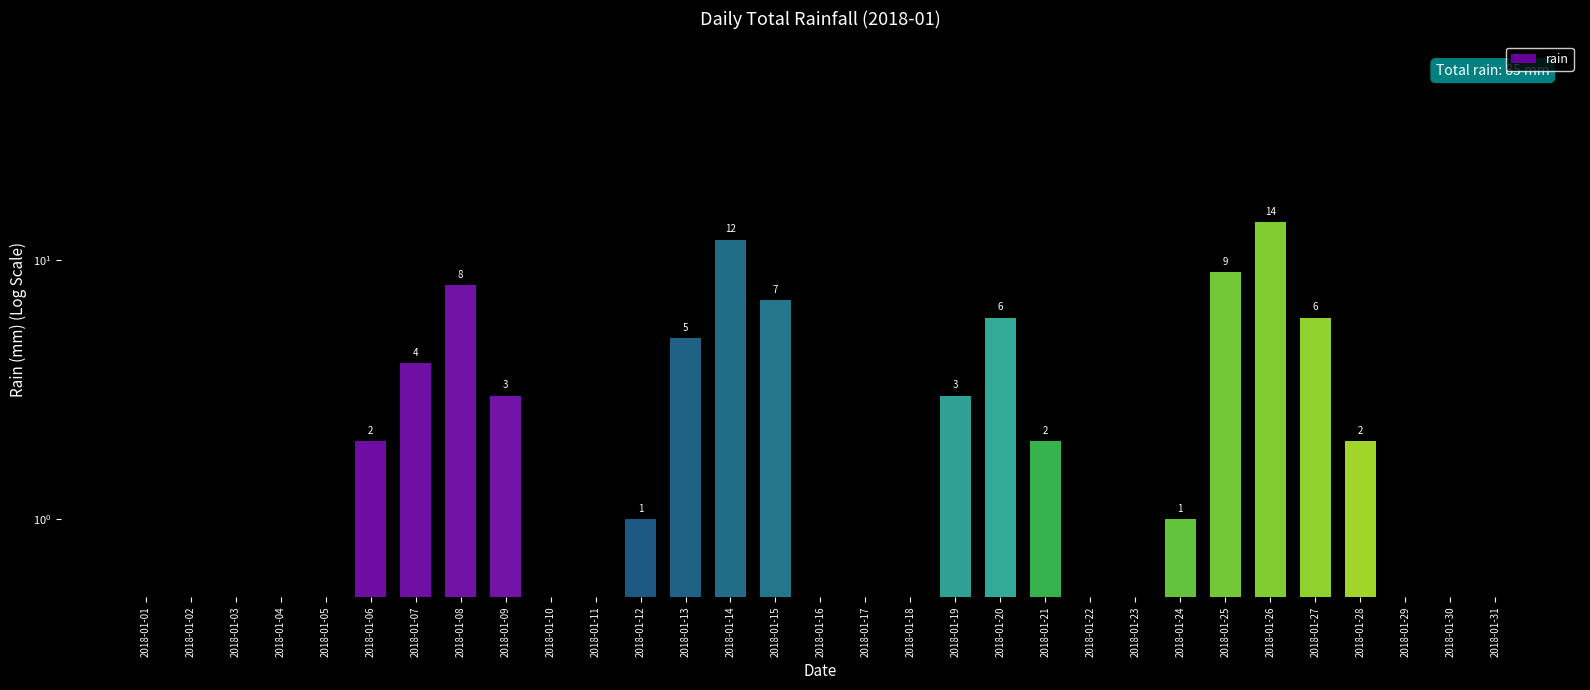

What is the difference between the values at 2018-01-13 and 2018-01-23?

5